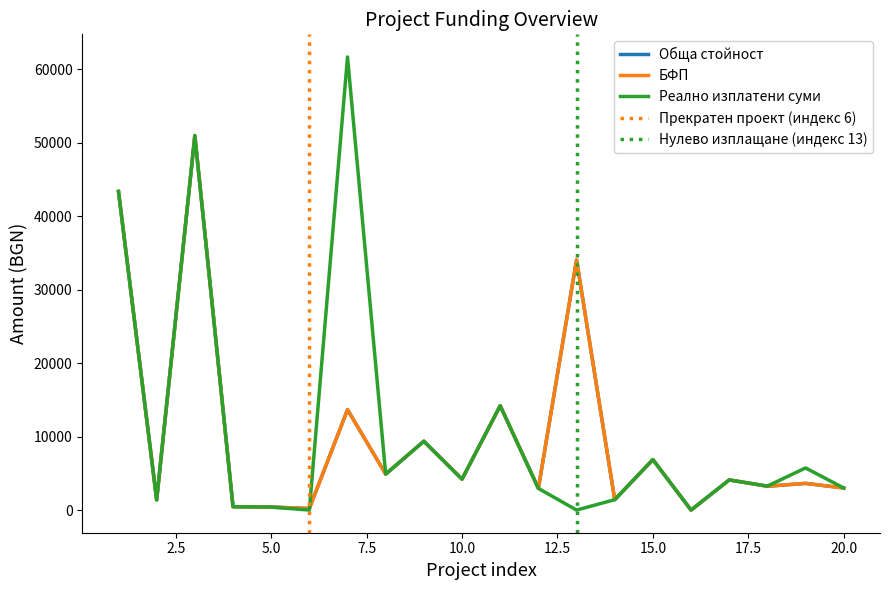

Between 1 and 12, which is larger?

1